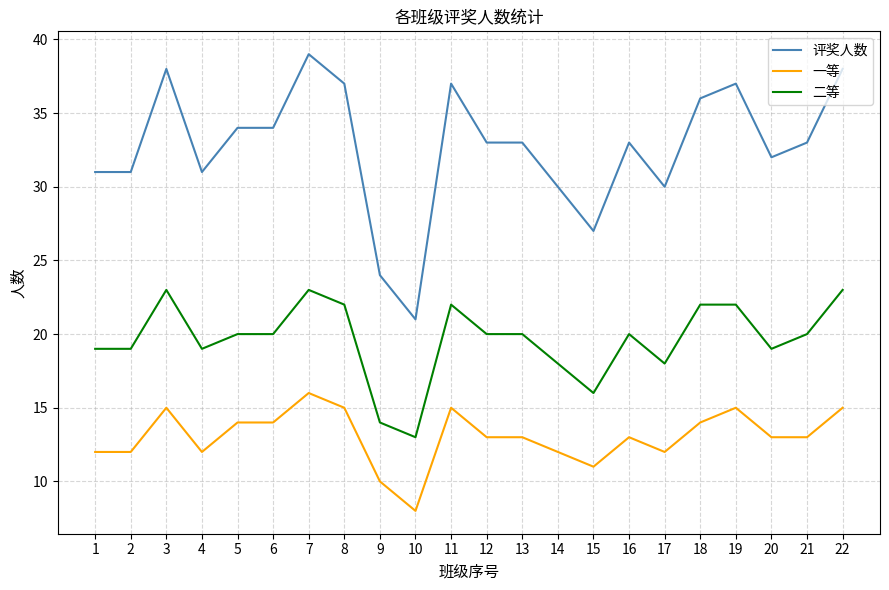

True or false: 二等 and 评奖人数 intersect in this chart.

False